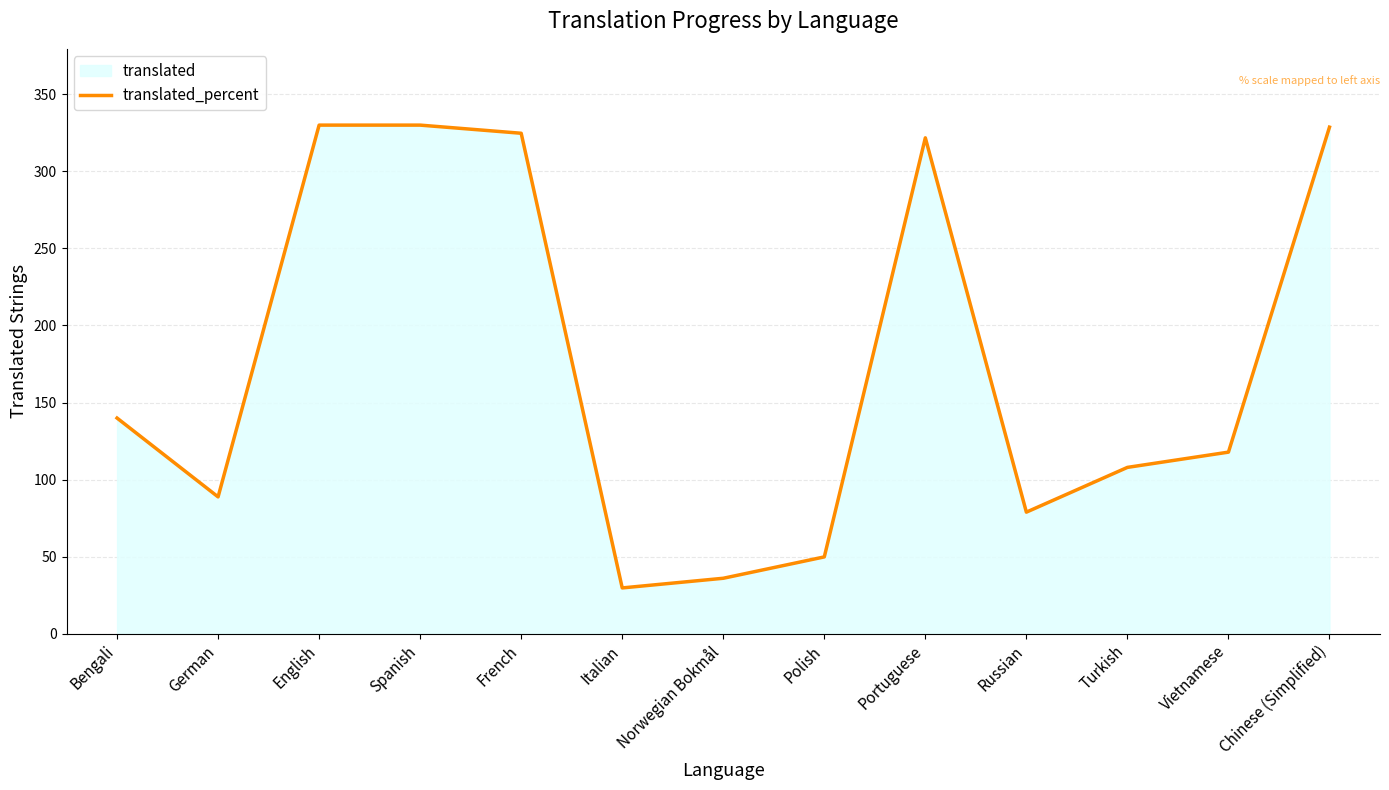

At which label is the value closest to 179?

Bengali